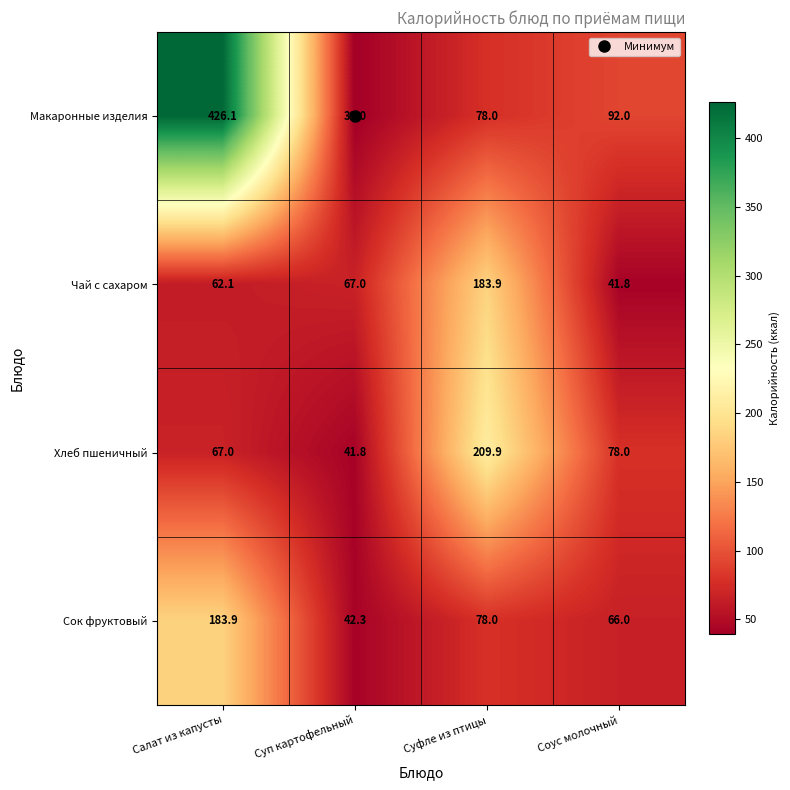

Which label corresponds to the largest value in the chart?

Салат из капусты